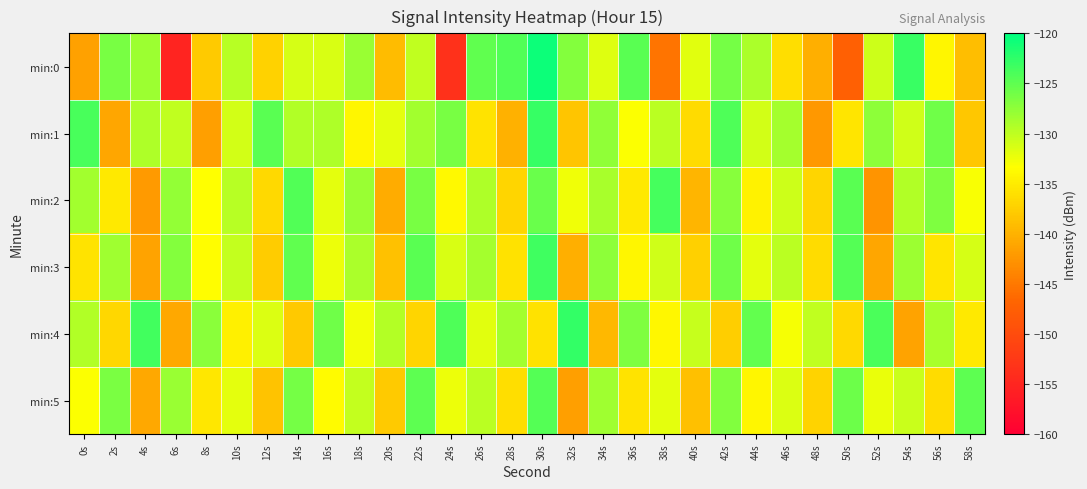

Which series has the largest range (max minus min)?

min:0